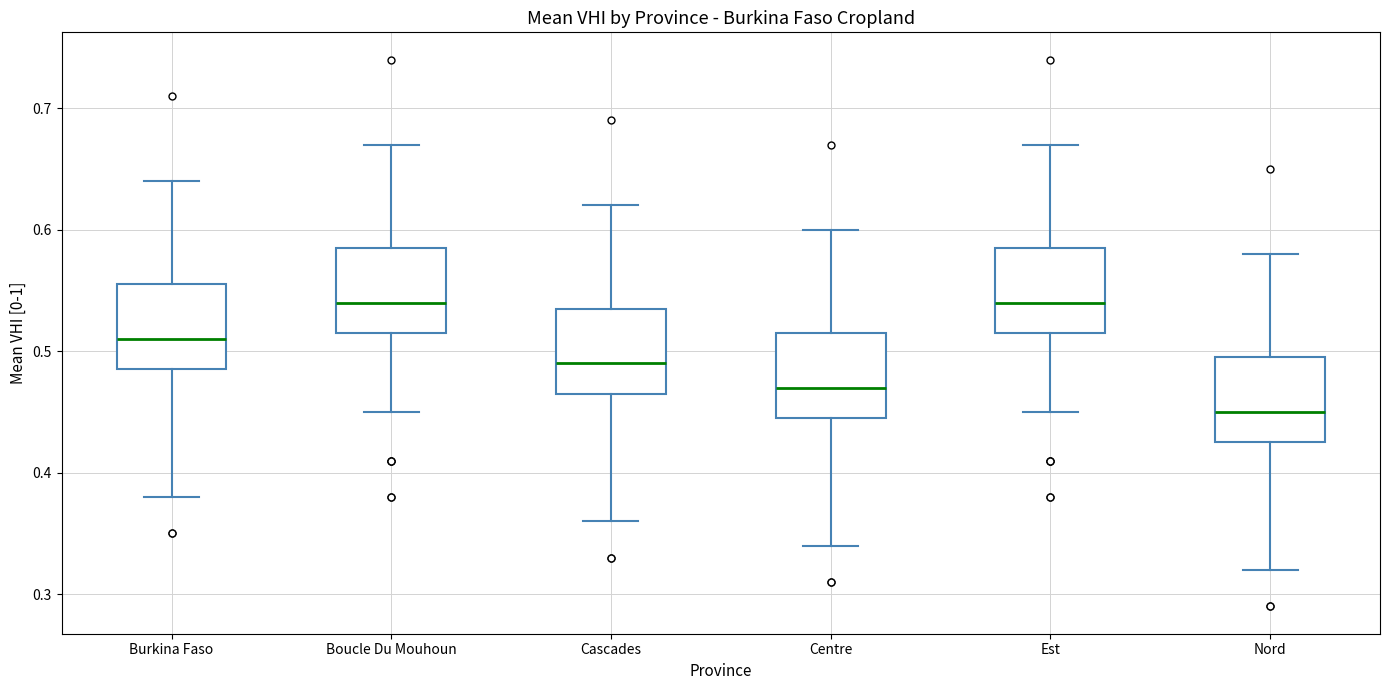

Which box has the lowest median line?

Nord